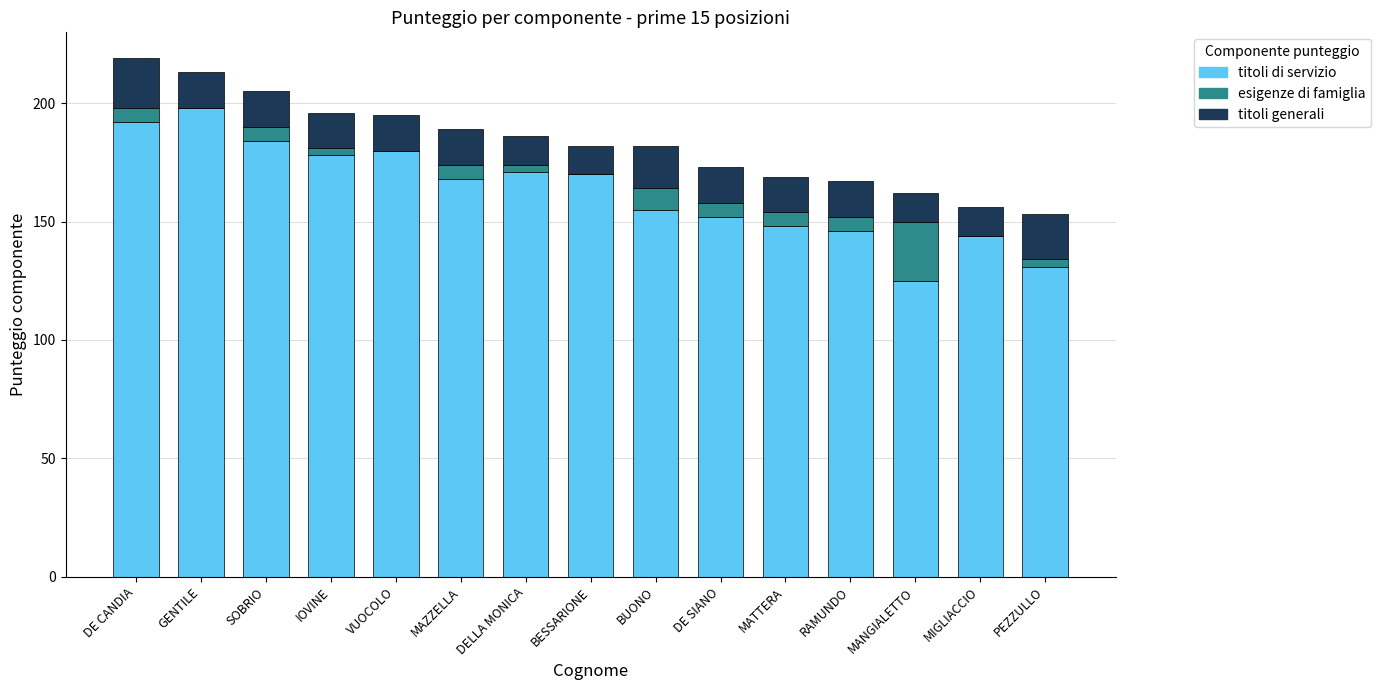

The value of titoli di servizio at PEZZULLO is 175. True or false?

False